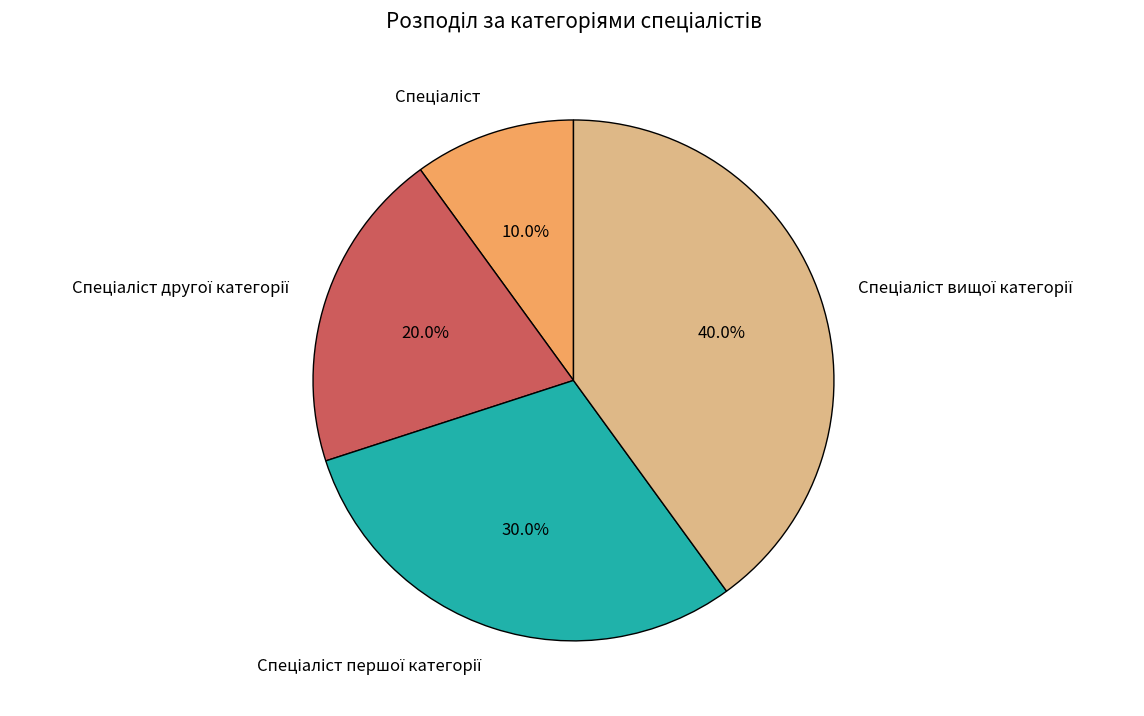

Is there a majority slice in this chart?

No